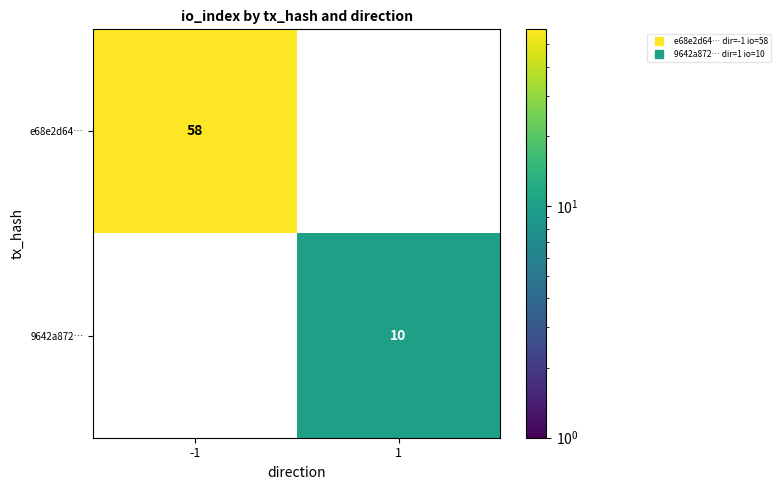

Is the value of e68e2d64… at 1 greater than the value of 9642a872… at -1?

No